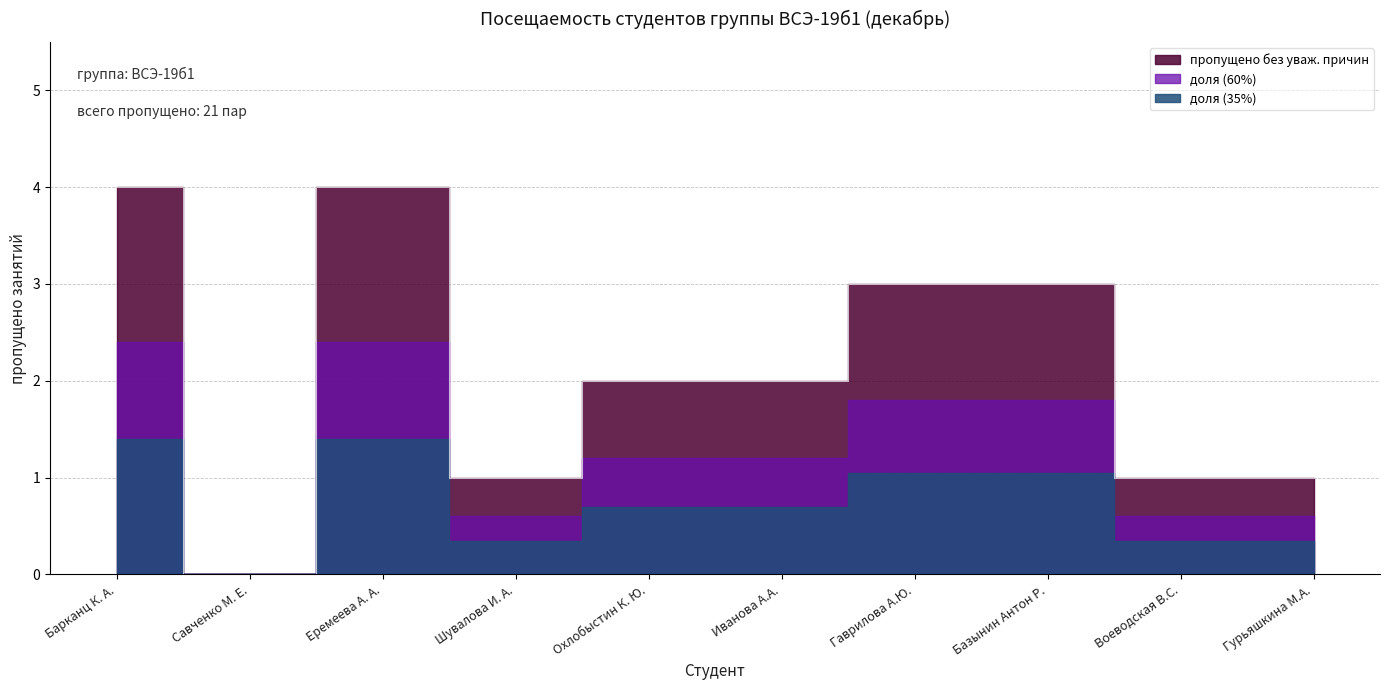

What is the difference between the values at Гурьяшкина М.А. and Охлобыстин К. Ю.?

1